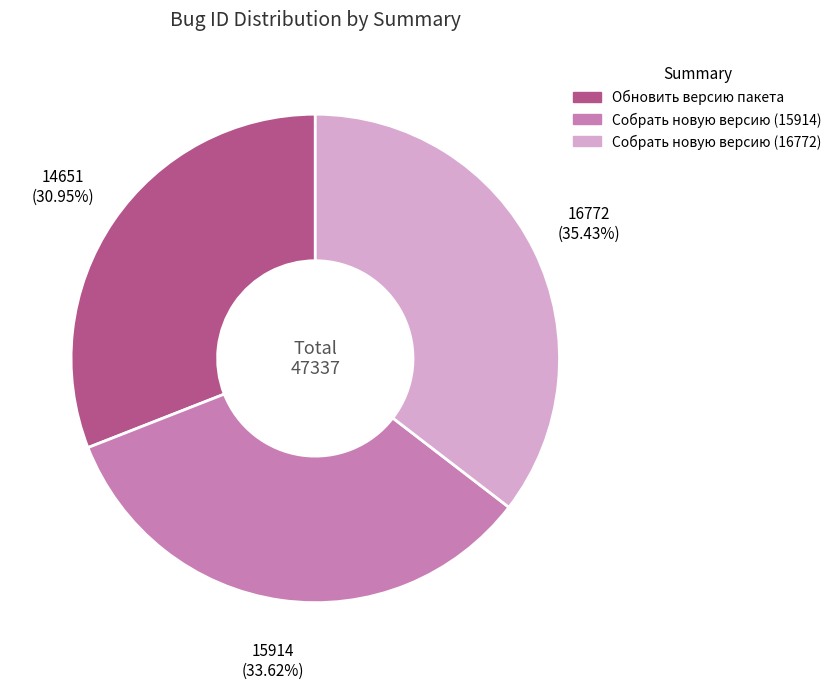

Which category has the biggest portion of the pie?

Собрать новую версию (16772)